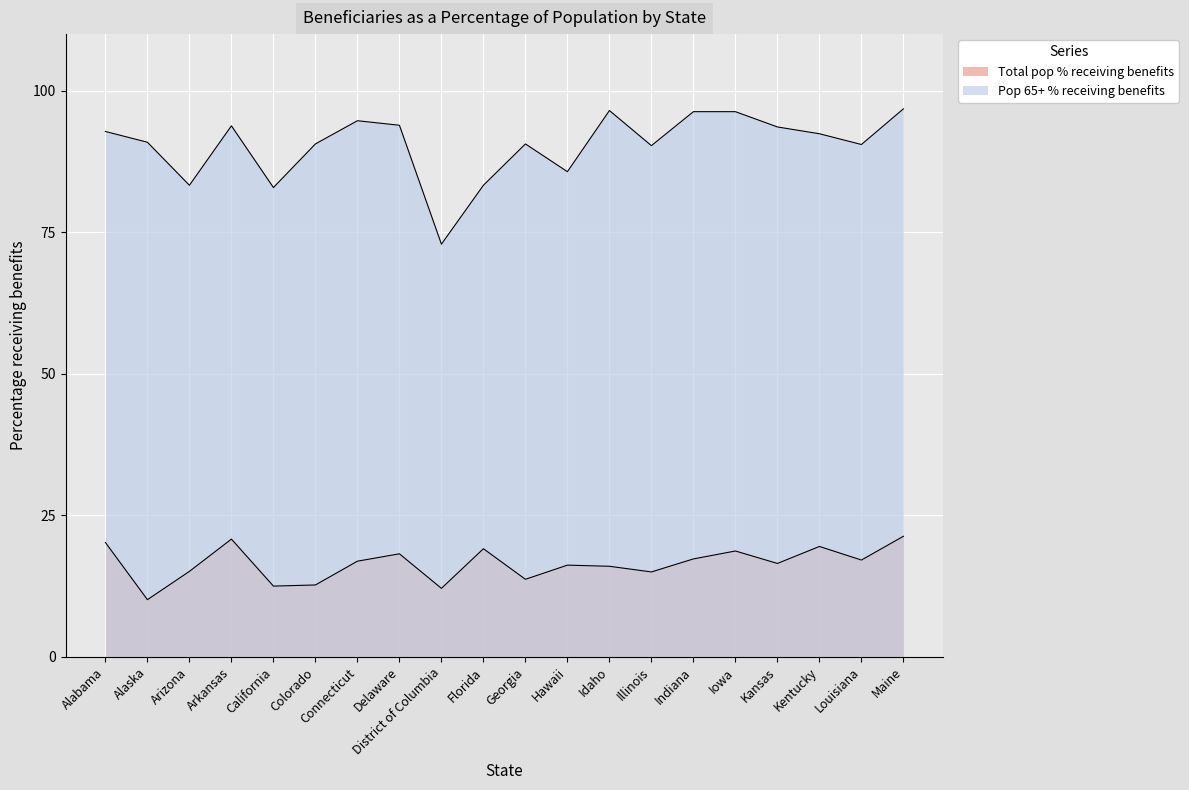

True or false: Total pop % receiving benefits has more than 1 points higher than both neighbors.

True